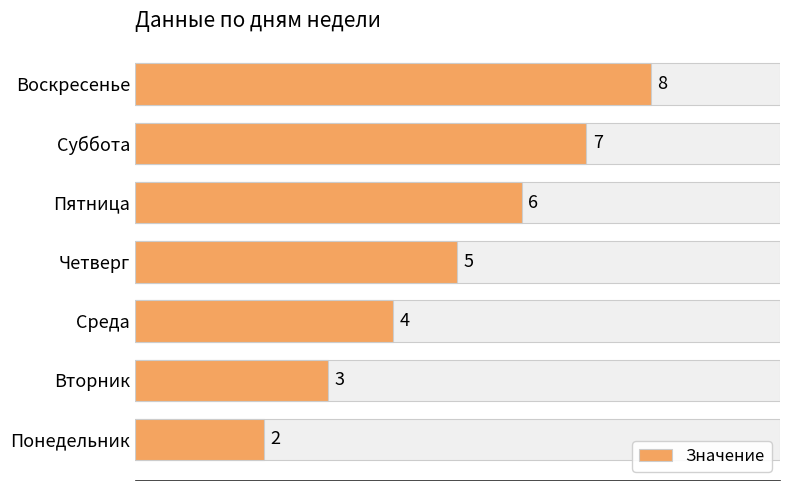

Reading left to right, what are all the values shown in this chart?

2	3	4	5	6	7	8